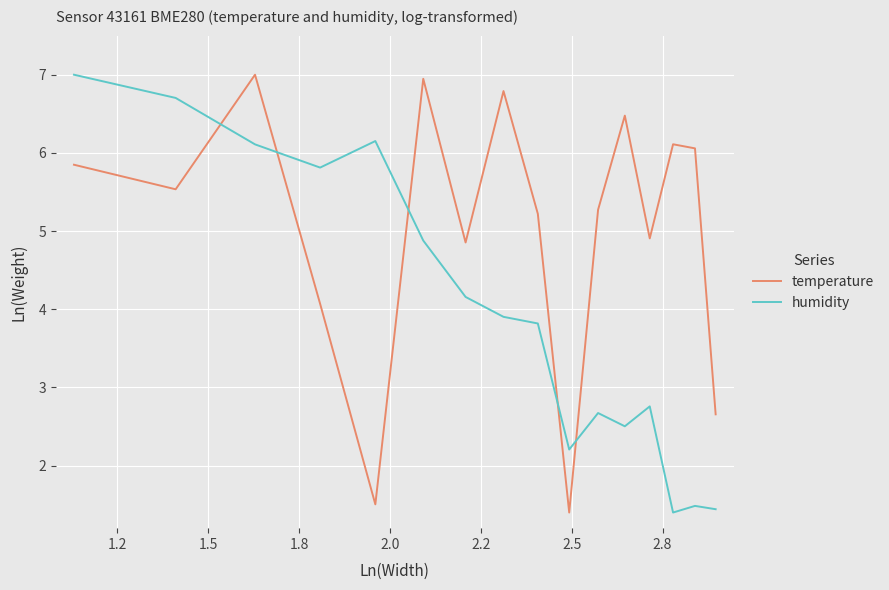

After their last crossing, which series has the higher values: humidity or temperature?

temperature